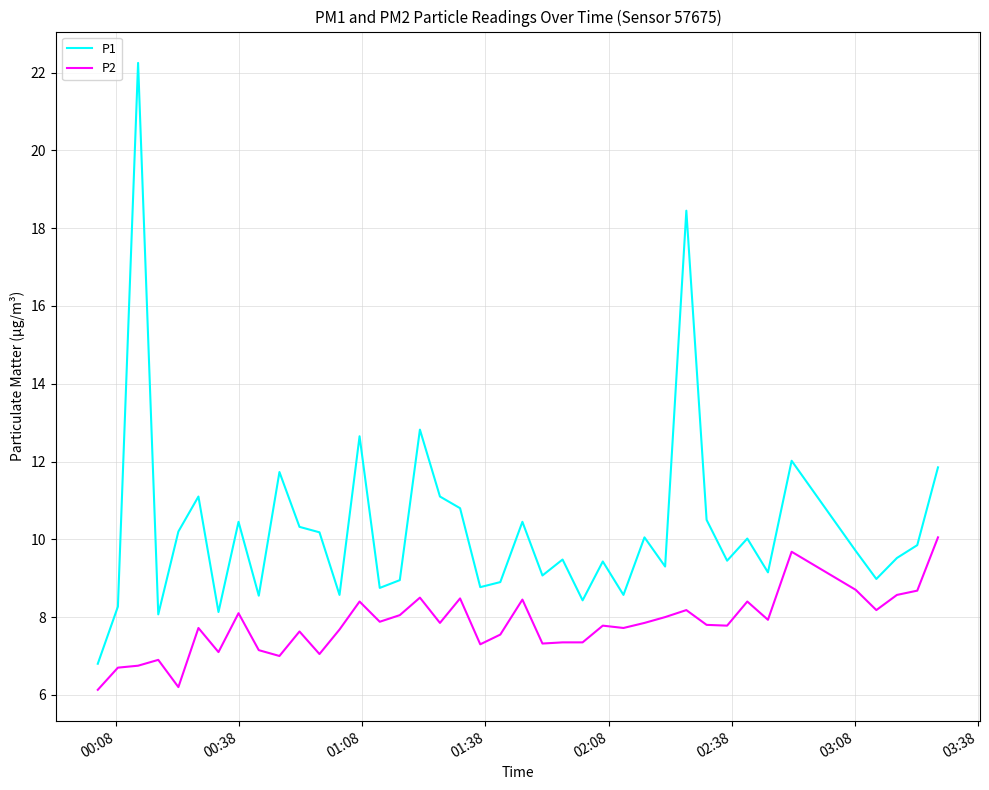

Which series has the largest total across all categories?

P1